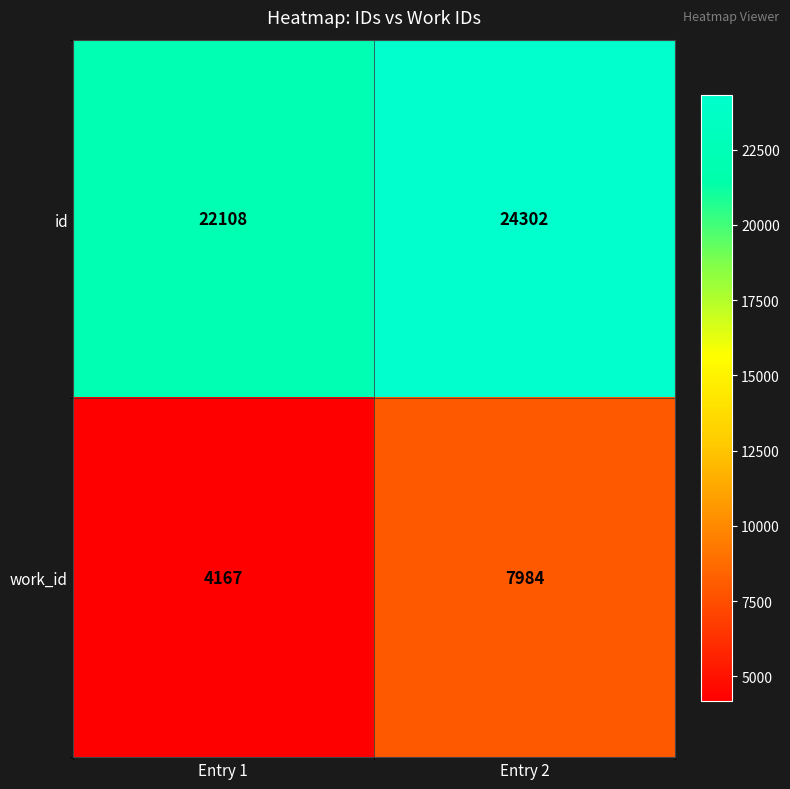

List the series in order of their overall mean, lowest first.

work_id, id